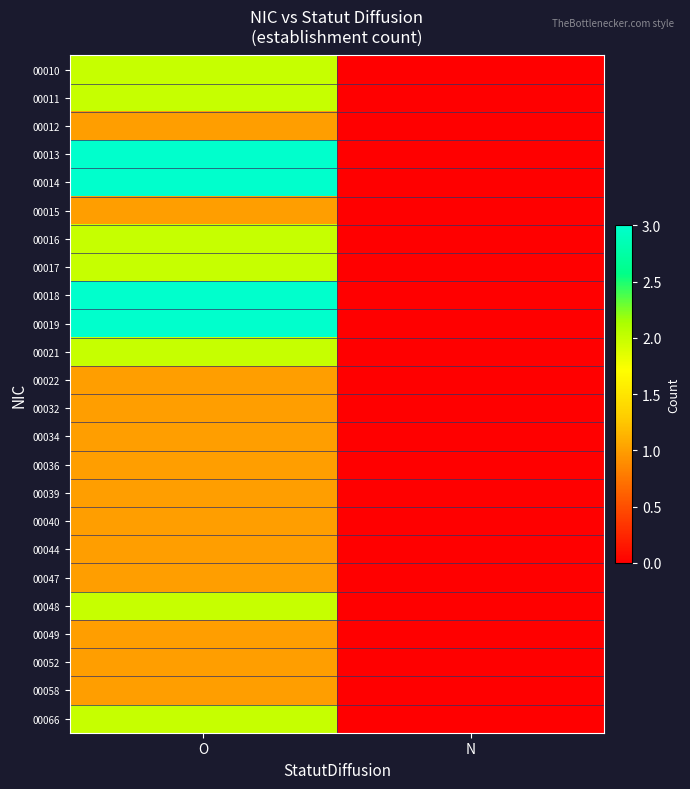

Reading left to right, transcribe all the data shown in this chart.

00010: O=2	N=0
00011: O=2	N=0
00012: O=1	N=0
00013: O=3	N=0
00014: O=3	N=0
00015: O=1	N=0
00016: O=2	N=0
00017: O=2	N=0
00018: O=3	N=0
00019: O=3	N=0
00021: O=2	N=0
00022: O=1	N=0
00032: O=1	N=0
00034: O=1	N=0
00036: O=1	N=0
00039: O=1	N=0
00040: O=1	N=0
00044: O=1	N=0
00047: O=1	N=0
00048: O=2	N=0
00049: O=1	N=0
00052: O=1	N=0
00058: O=1	N=0
00066: O=2	N=0